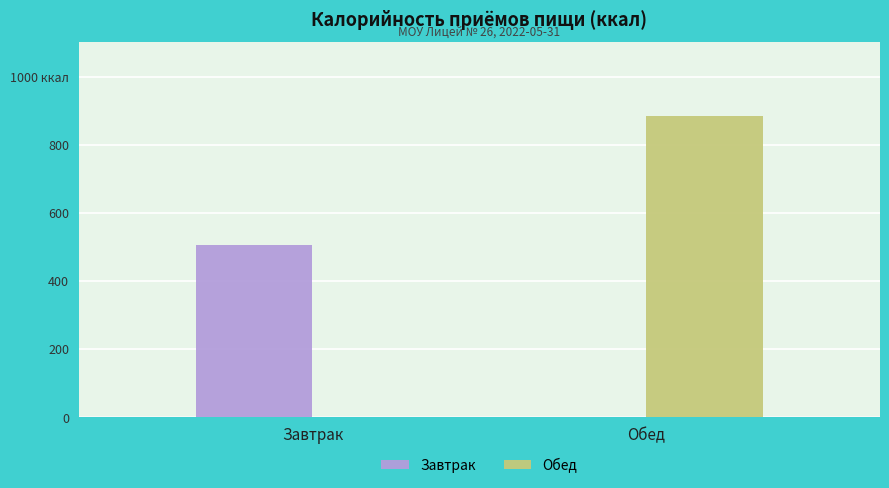

At which label is Обед closest to 442?

Завтрак